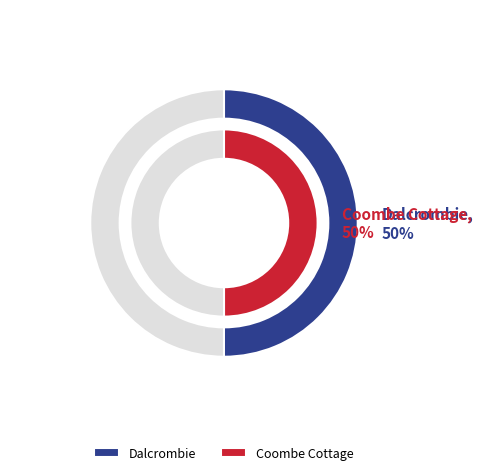

What is the largest slice in the pie chart?

Dalcrombie